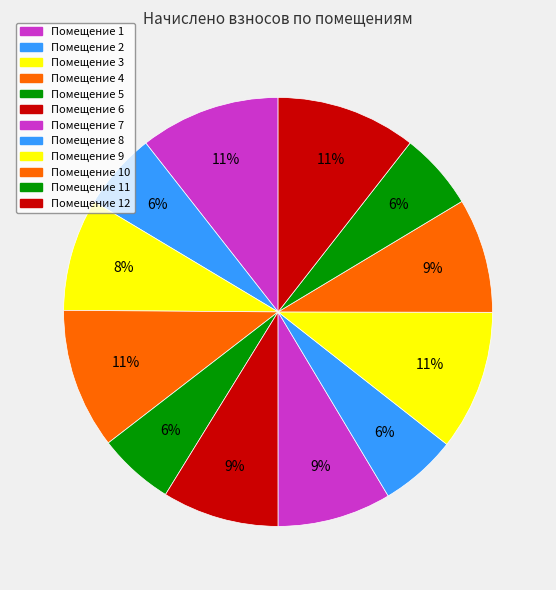

How many segments does this pie chart have?

12